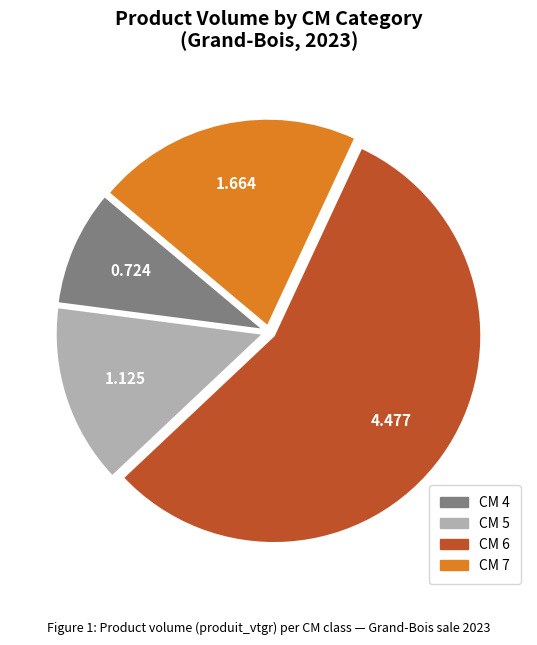

Is there any slice that represents more than half of the pie?

Yes